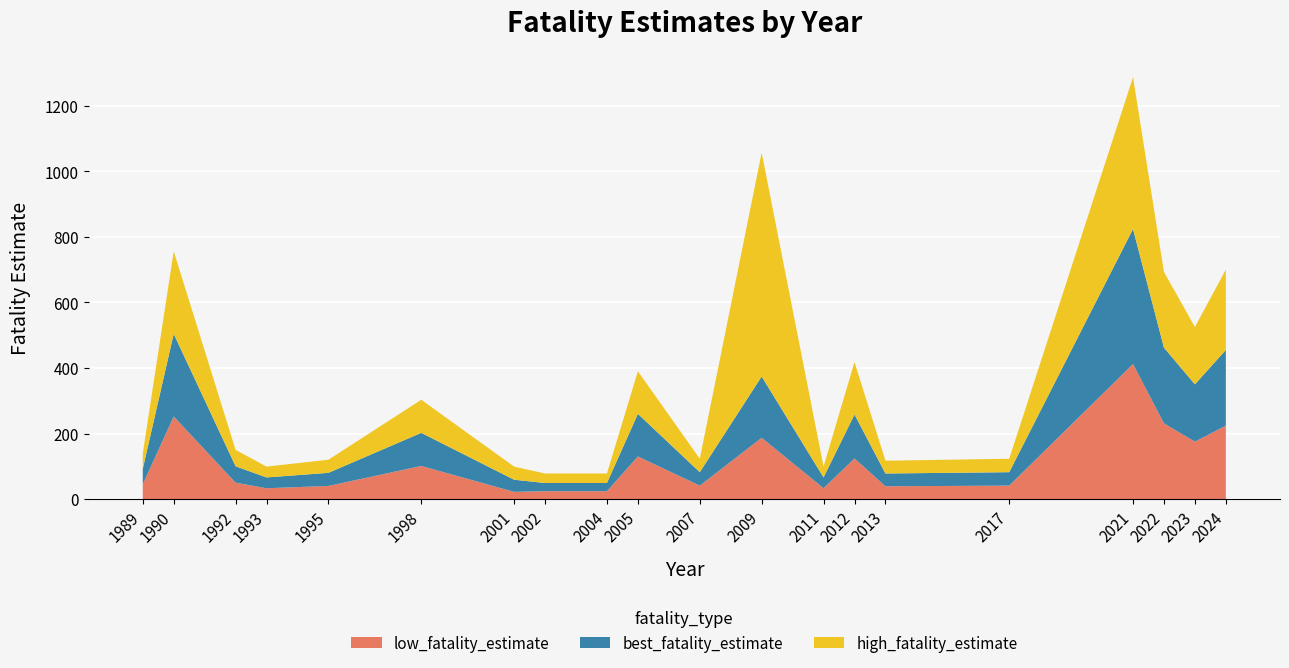

Reading left to right, extract all data points from this chart.

best_fatality_estimate: 47	252	50	33	40	101	37	25	25	130	41	187	33	134	39	41	412	231	175	231
low_fatality_estimate: 45	252	50	33	40	101	22	24	24	130	41	187	33	124	39	41	412	231	175	224
high_fatality_estimate: 47	252	50	33	40	101	40	29	29	130	41	683	33	160	39	41	463	231	175	245